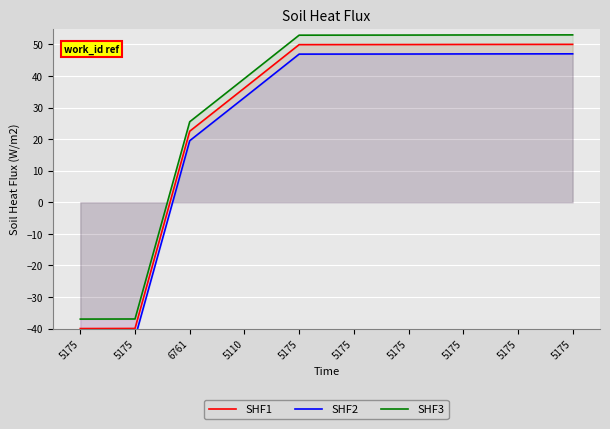

Rank the series at 5175 from lowest to highest value.

SHF2, SHF1, SHF3